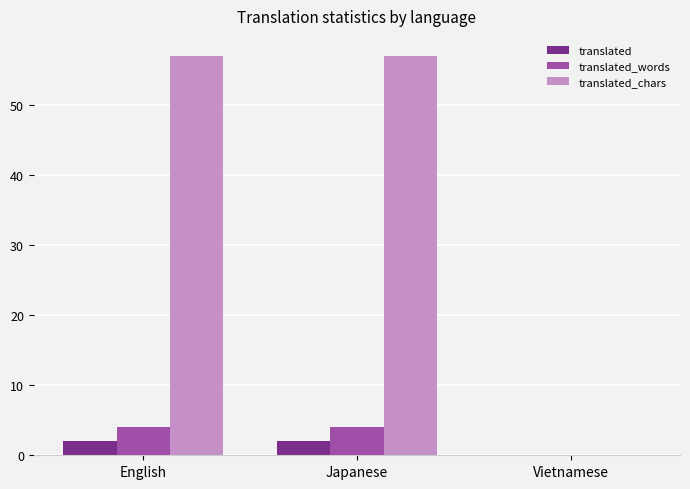

The translated series shows 2 at English. True or false?

True